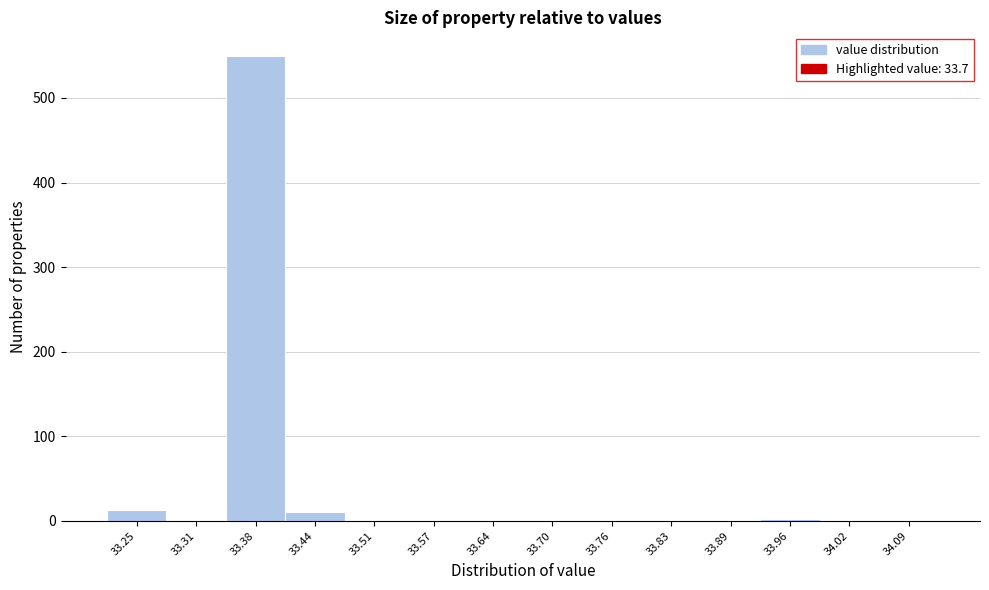

What is the sum of all values?

576